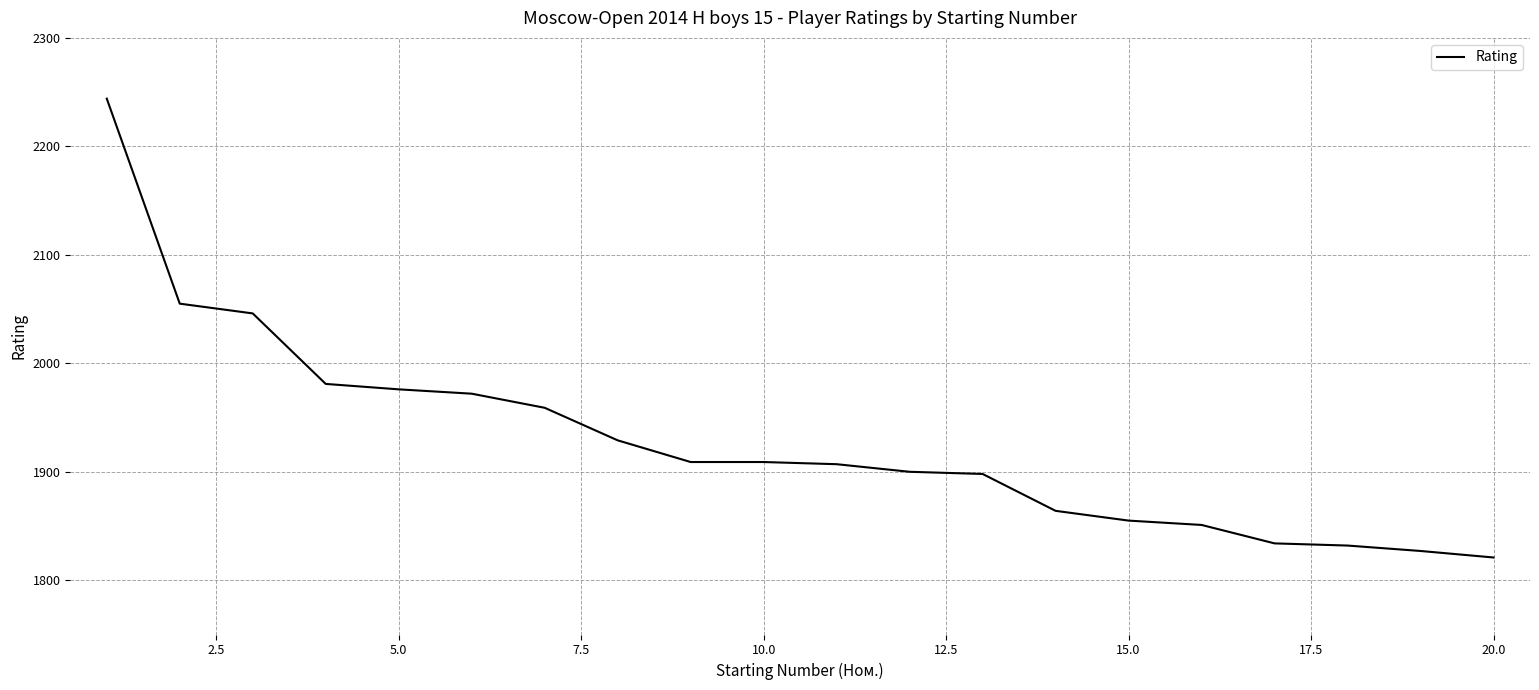

What is the smallest value displayed?

1821